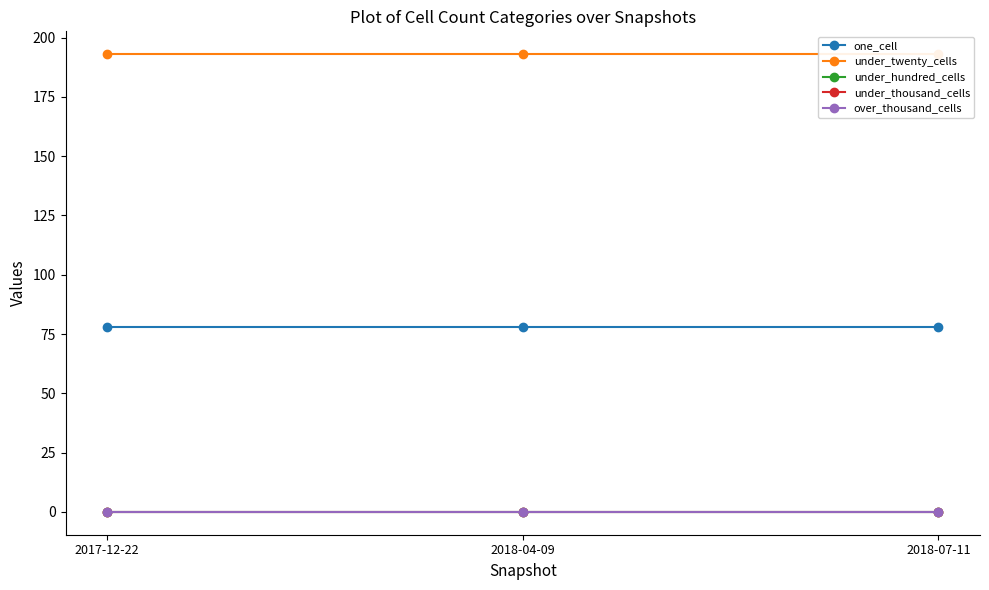

Which series changed the most between 2018-04-09 and 2018-07-11?

one_cell